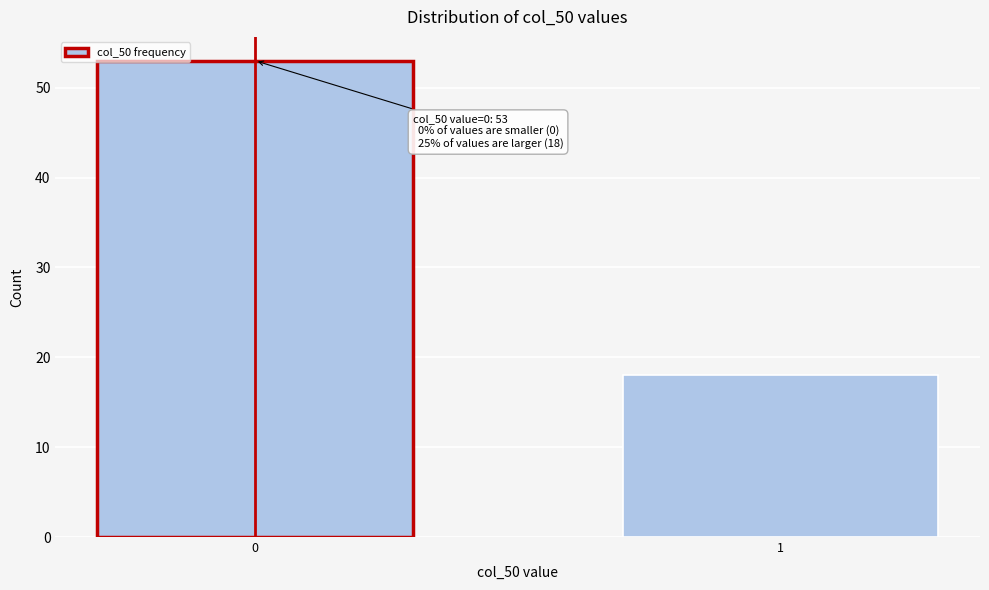

Reading left to right, transcribe all the data shown in this chart.

0=53	1=18